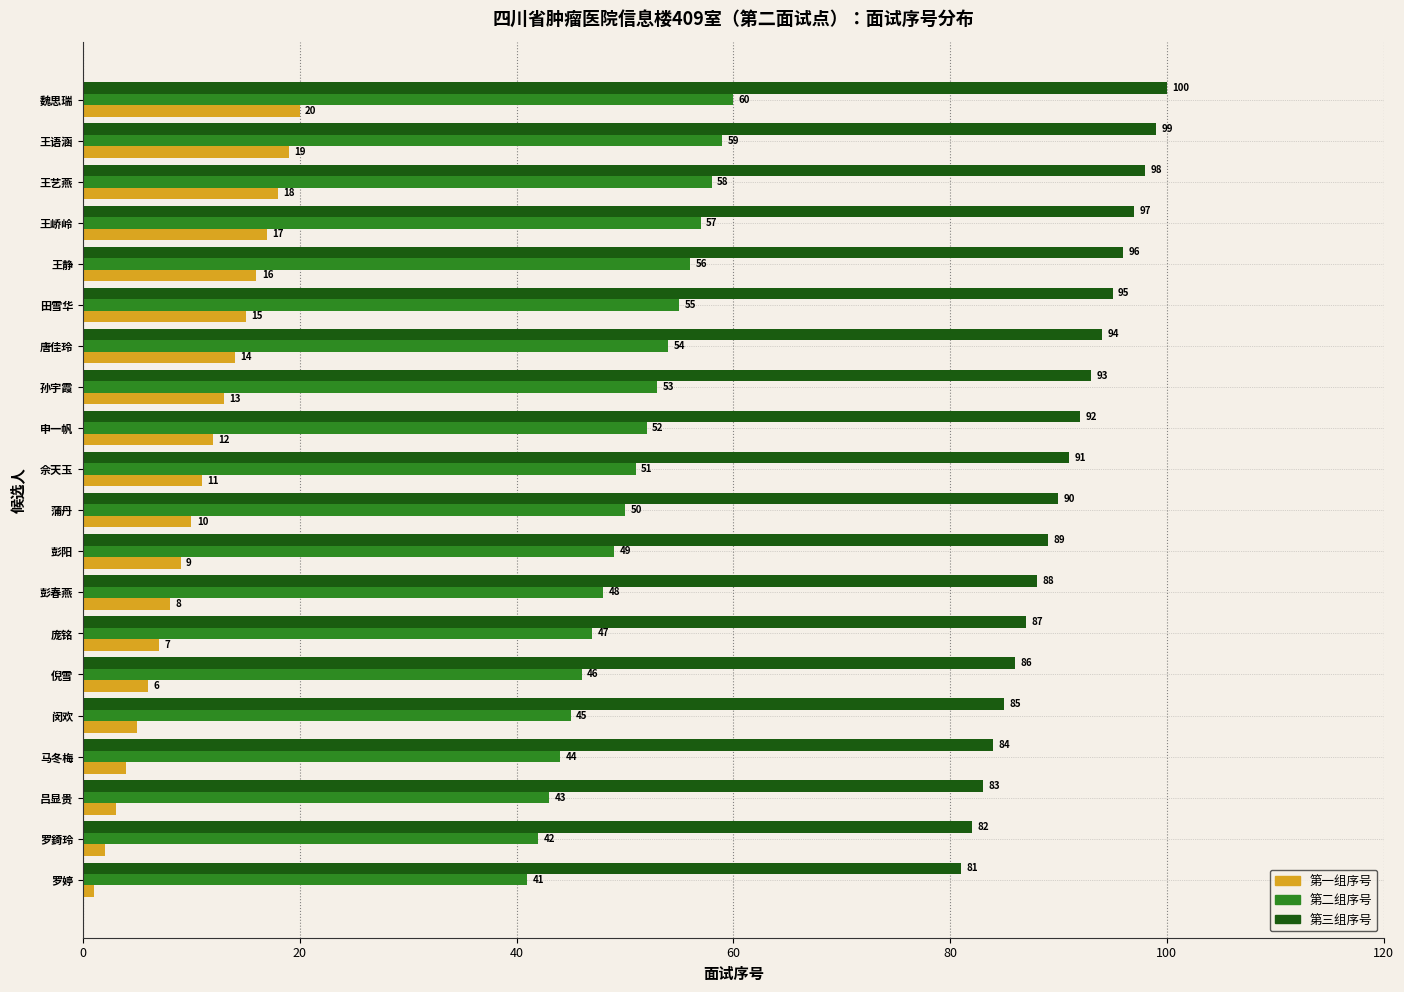

At how many categories does at least one series exceed 3?

20